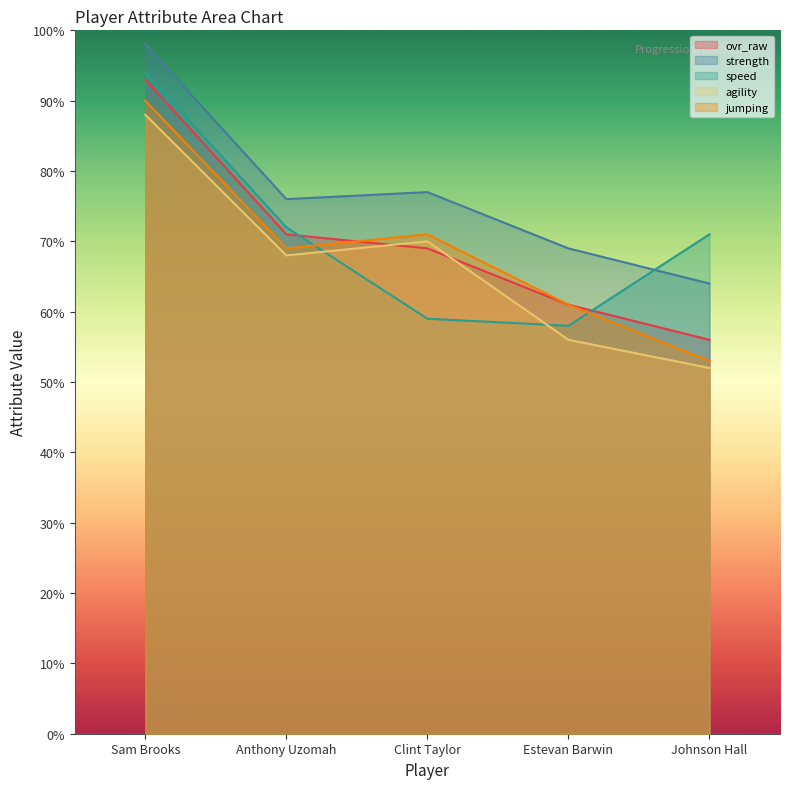

Reading right to left, list all the values displayed in this chart.

ovr_raw: Johnson Hall=56	Estevan Barwin=61	Clint Taylor=69	Anthony Uzomah=71	Sam Brooks=93
strength: Johnson Hall=64	Estevan Barwin=69	Clint Taylor=77	Anthony Uzomah=76	Sam Brooks=98
speed: Johnson Hall=71	Estevan Barwin=58	Clint Taylor=59	Anthony Uzomah=72	Sam Brooks=94
agility: Johnson Hall=52	Estevan Barwin=56	Clint Taylor=70	Anthony Uzomah=68	Sam Brooks=88
jumping: Johnson Hall=53	Estevan Barwin=61	Clint Taylor=71	Anthony Uzomah=69	Sam Brooks=90